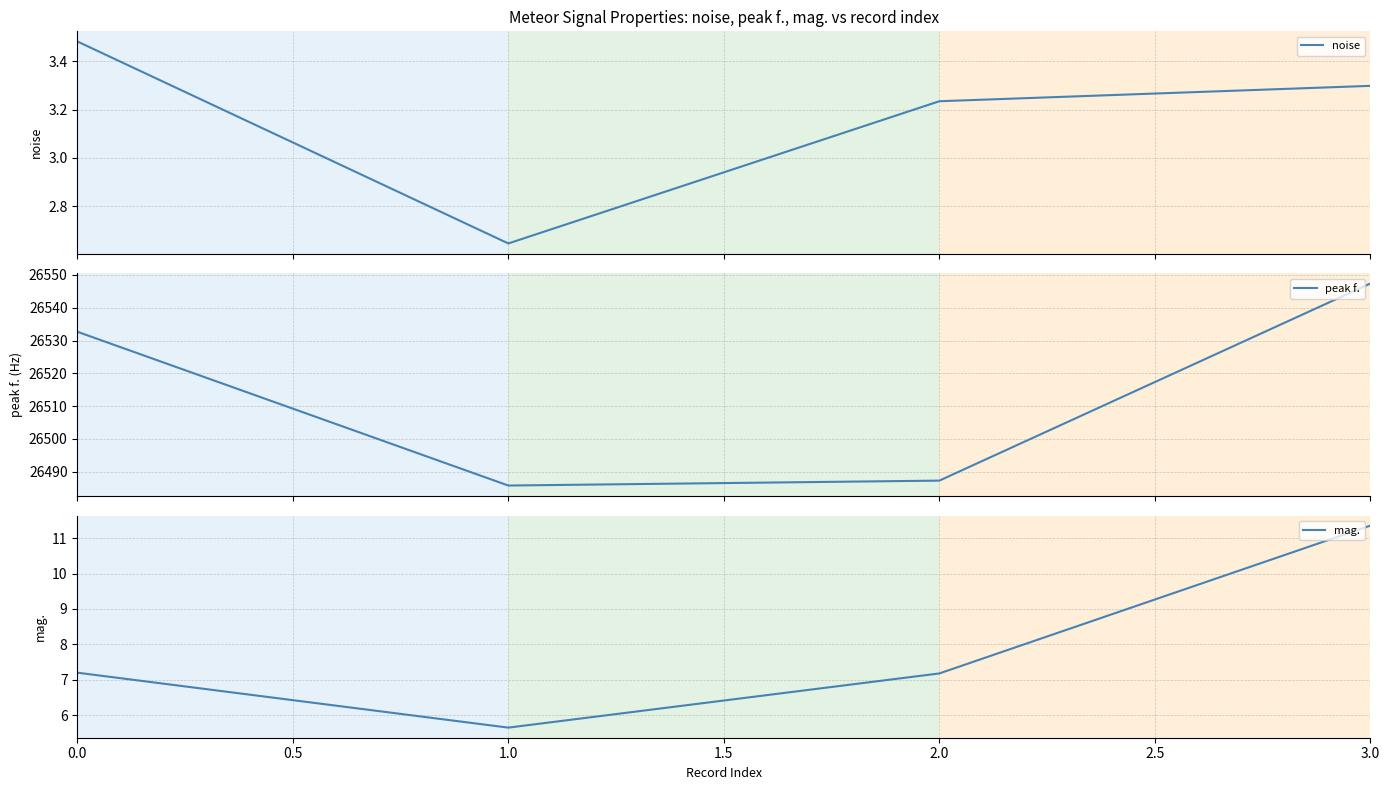

Does the chart have visible grid lines?

Yes